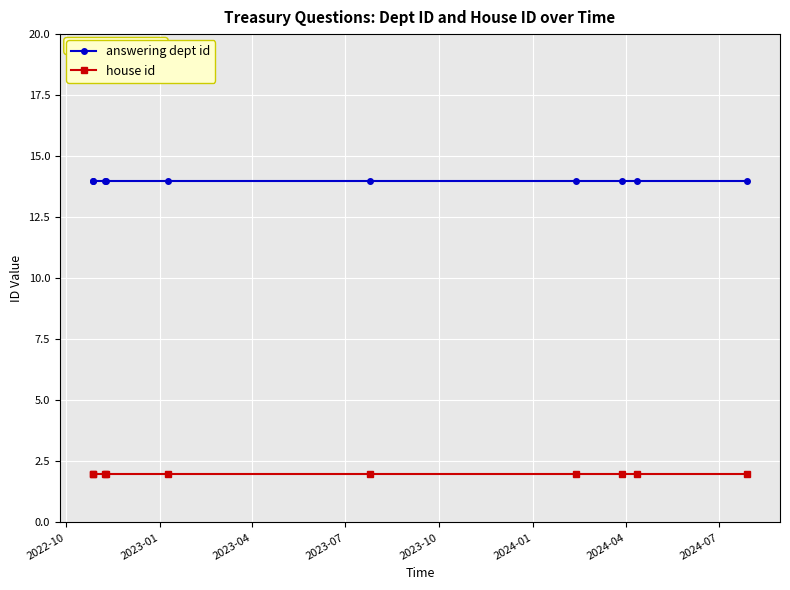

At which category is the sum across all series the highest?

2022-10